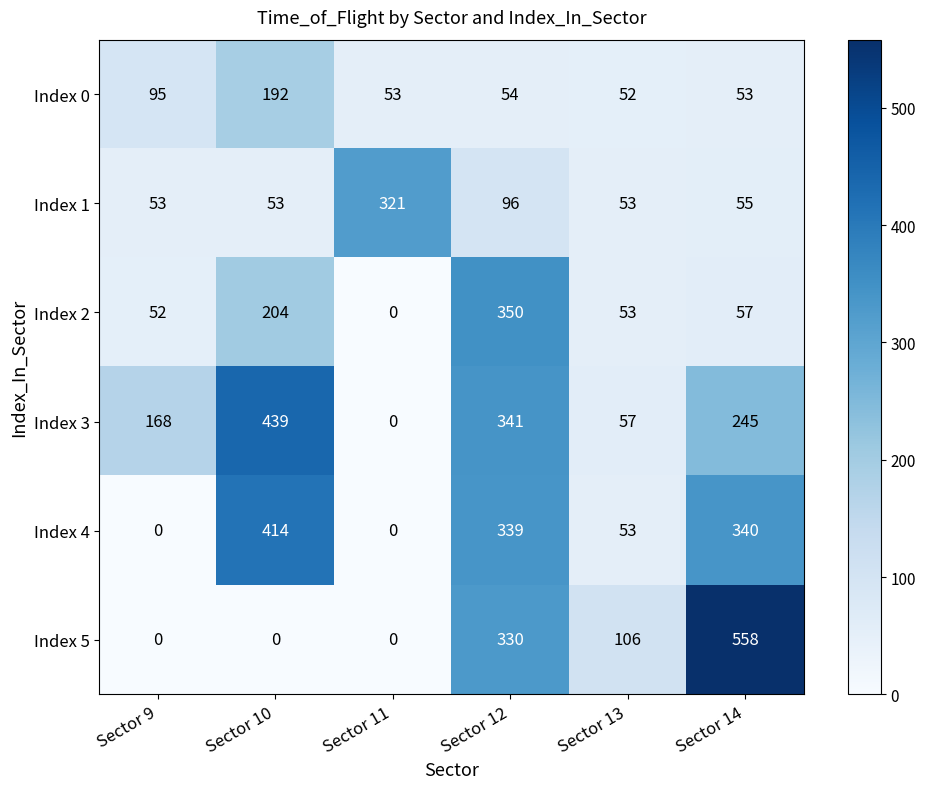

At how many categories does at least one series exceed 252?

4